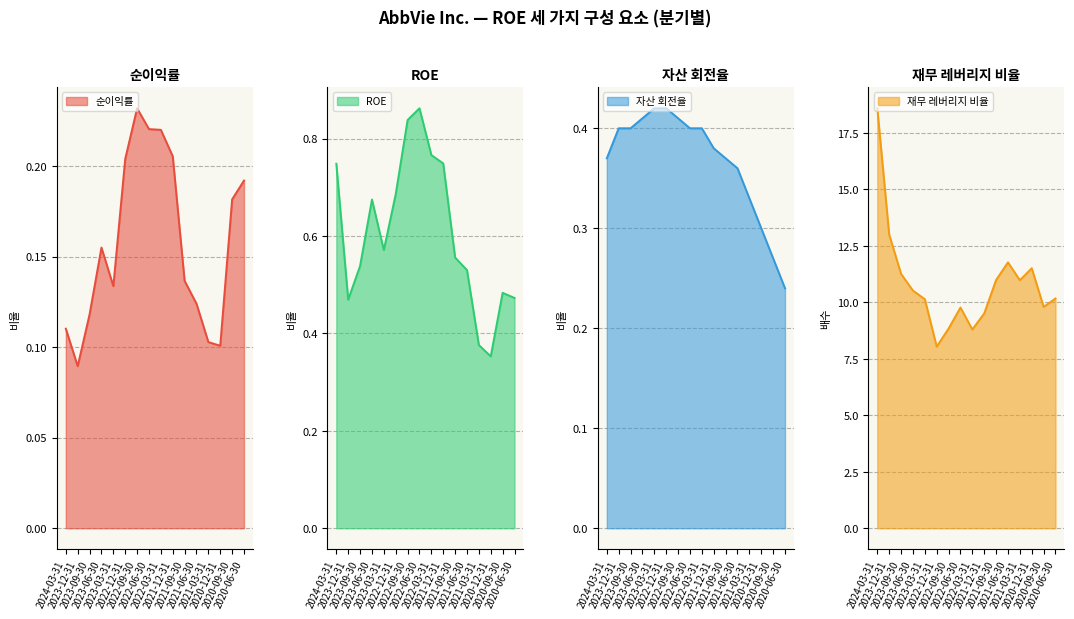

True or false: 순이익률 and 재무 레버리지 비율 intersect in this chart.

False